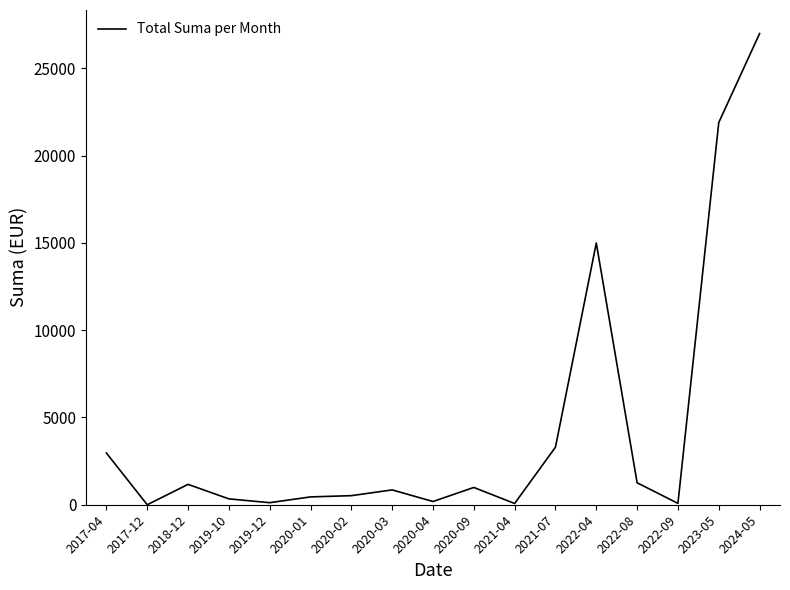

What is the change in value from 2017-04 to 2018-12?

-1797.2